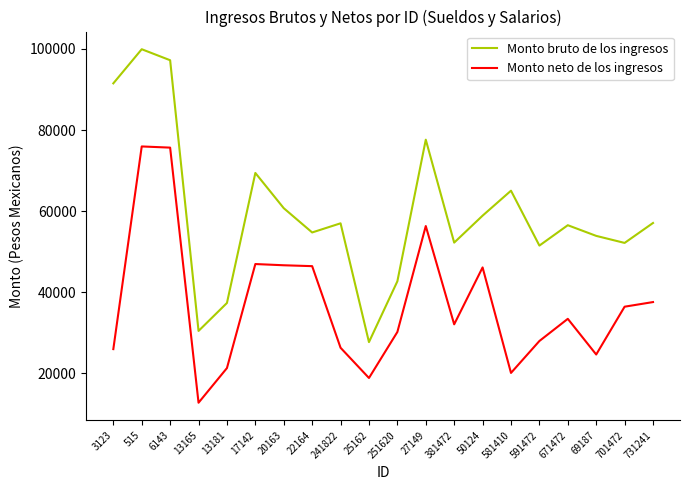

What is the total value across all series at 6143?

172892.3